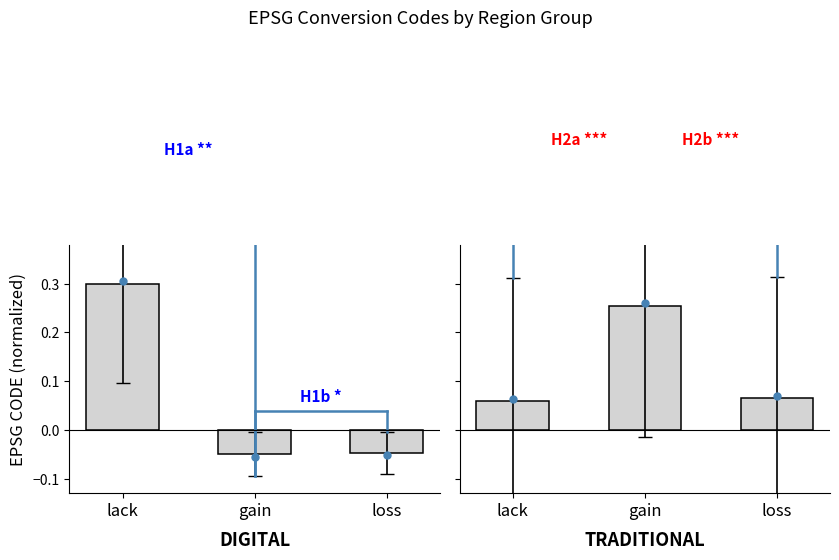

Reading left to right, what are all the values shown in this chart?

DIGITAL: lack=0.3	gain=-0.1	loss=-0.0
TRADITIONAL: lack=0.1	gain=0.3	loss=0.1